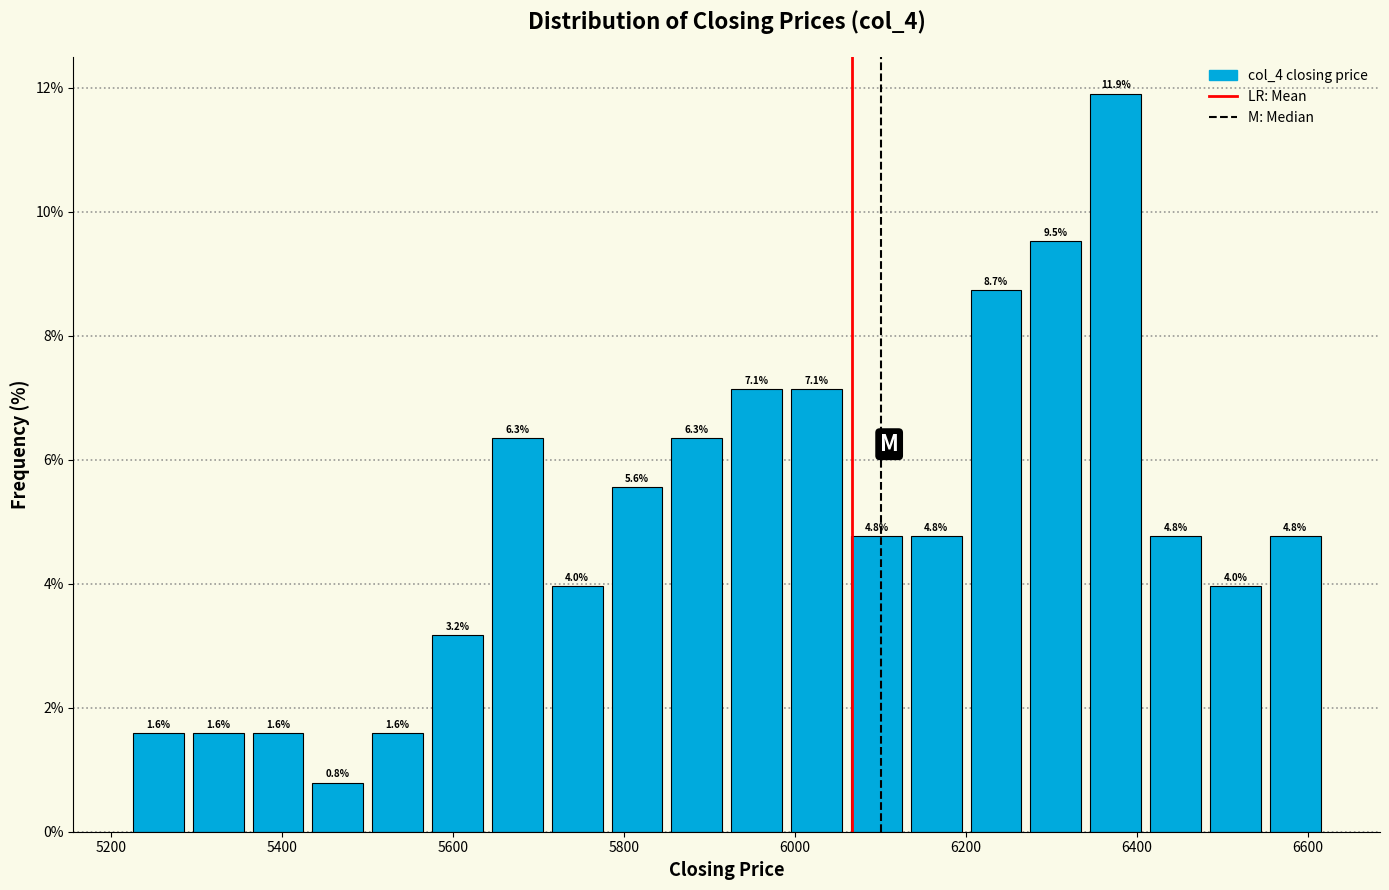

Read against the x-axis, roughly where is the centre of the tallest bar?

6380